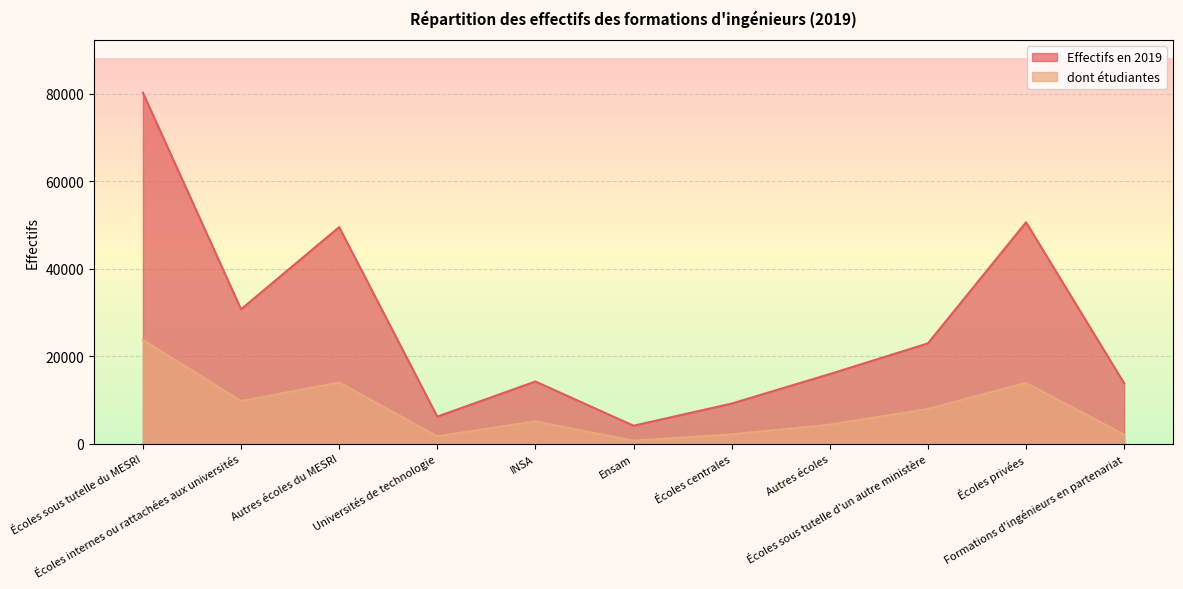

What is the total value across all series at Écoles centrales?

11261